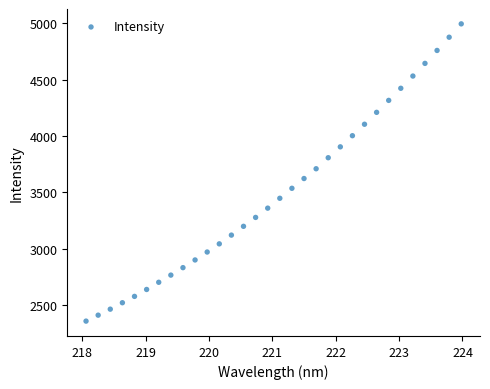

What is the range of X values (max minus min)?

5.9